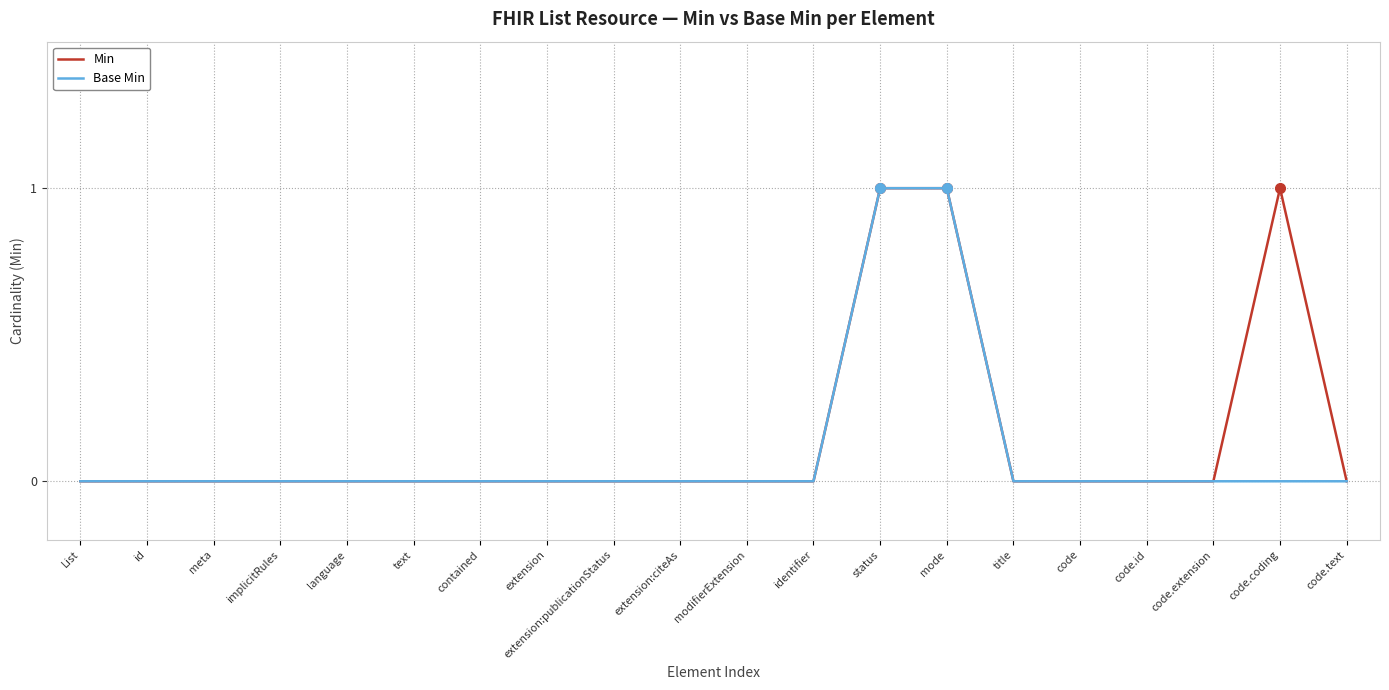

The value of Min at mode is 1. True or false?

True